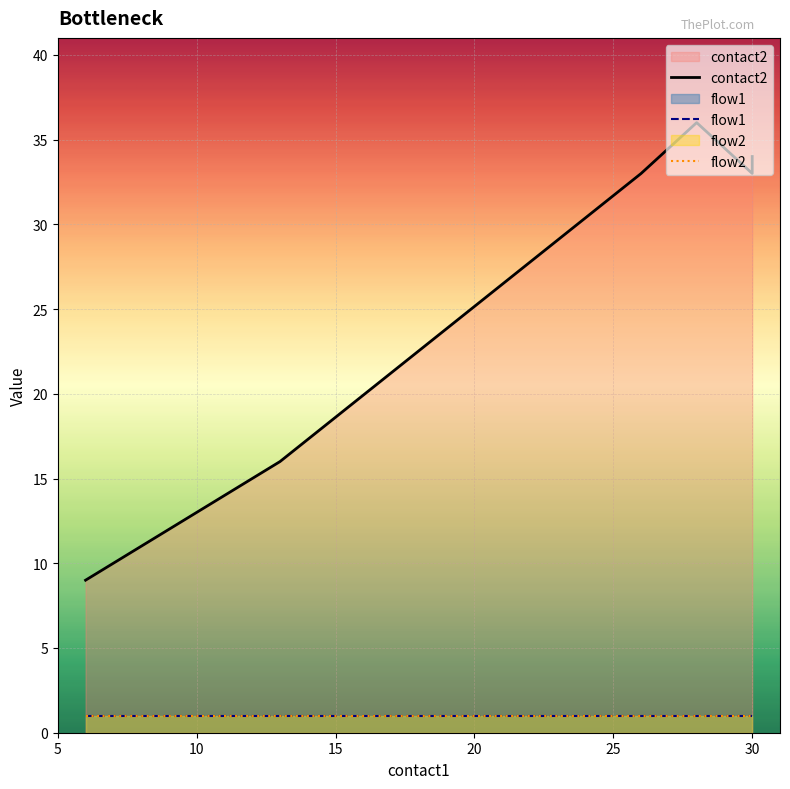

How many categories are shown in the chart?

6